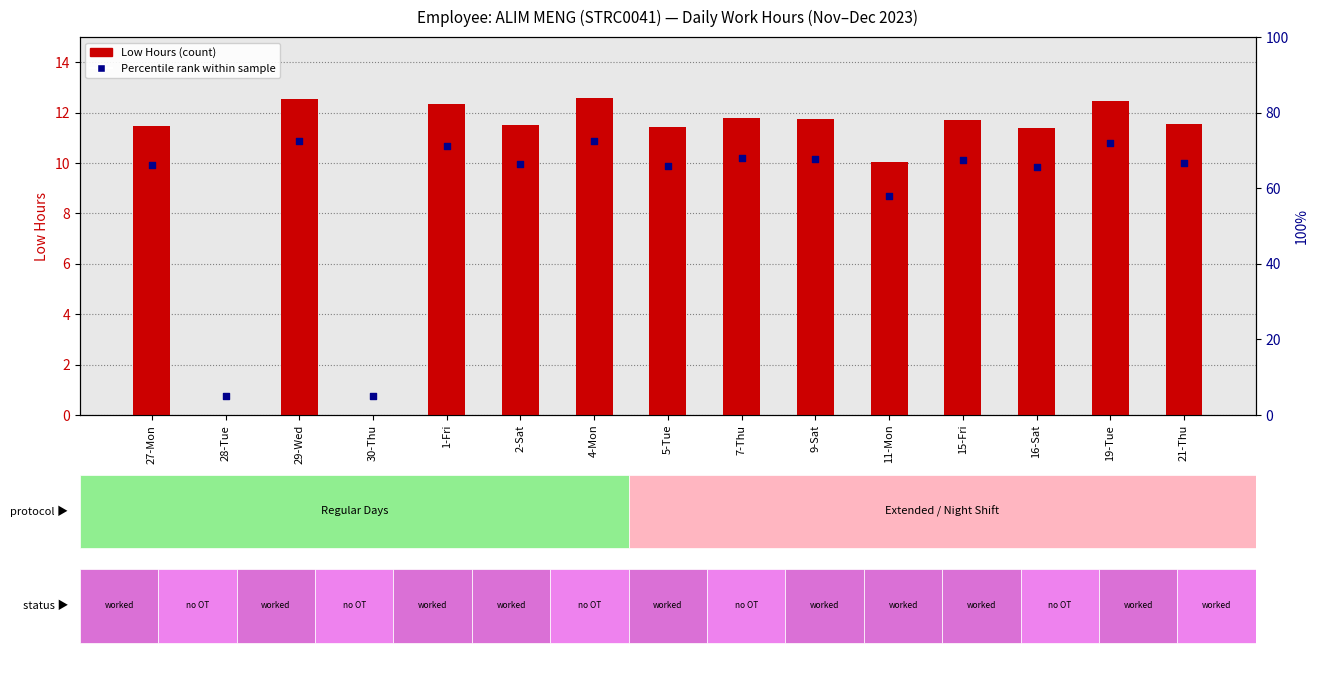

What are all the series names shown in the legend?

Low Hours (count), Percentile rank within sample